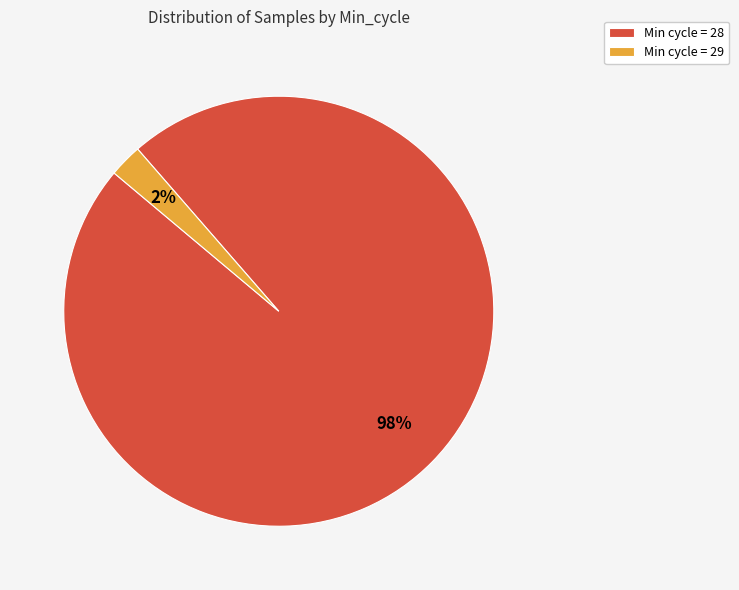

Rank the categories by value from lowest to highest.

Min cycle = 29, Min cycle = 28